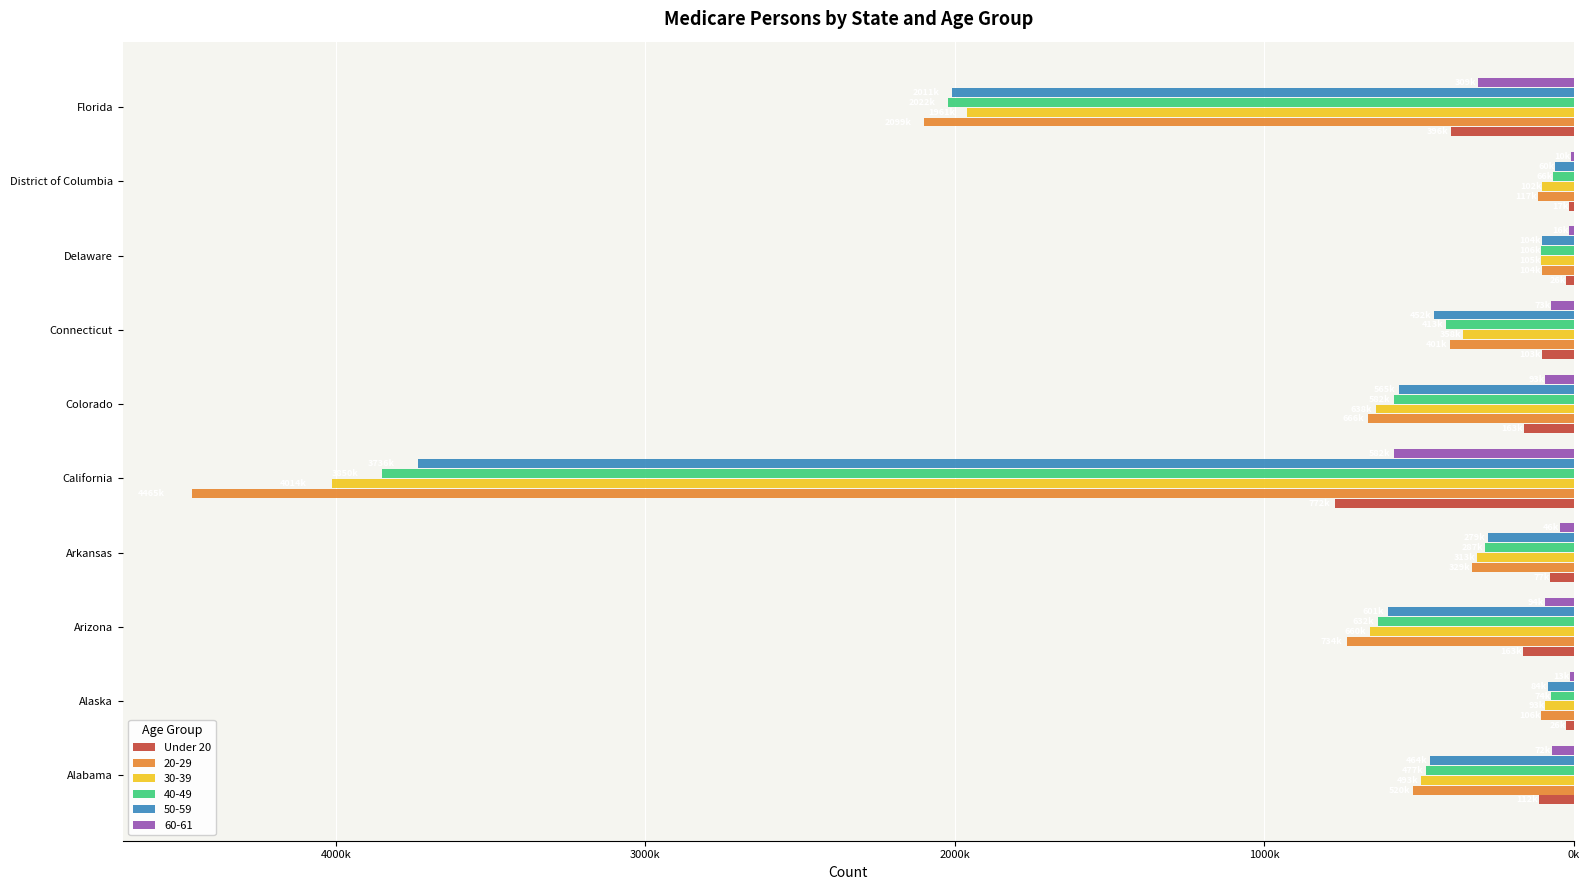

What are all the series names shown in the legend?

Under 20, 20-29, 30-39, 40-49, 50-59, 60-61